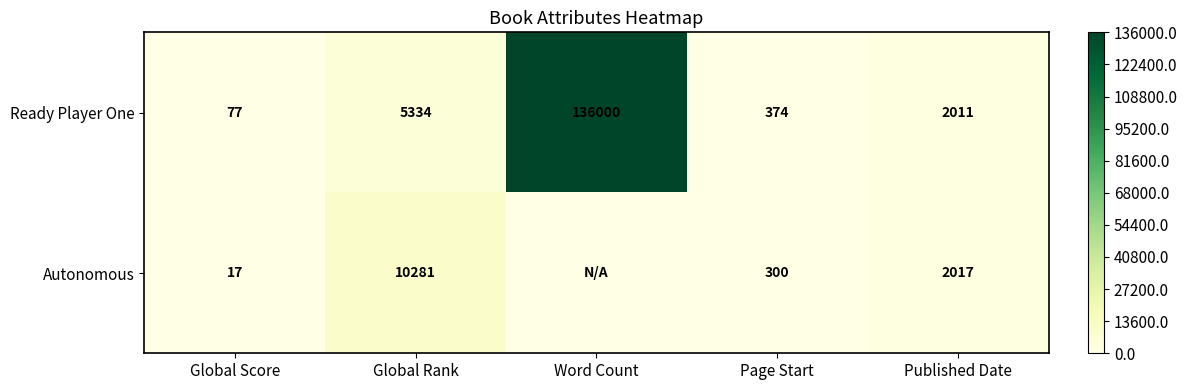

Read the Ready Player One value at Page Start, to the nearest 10.

370